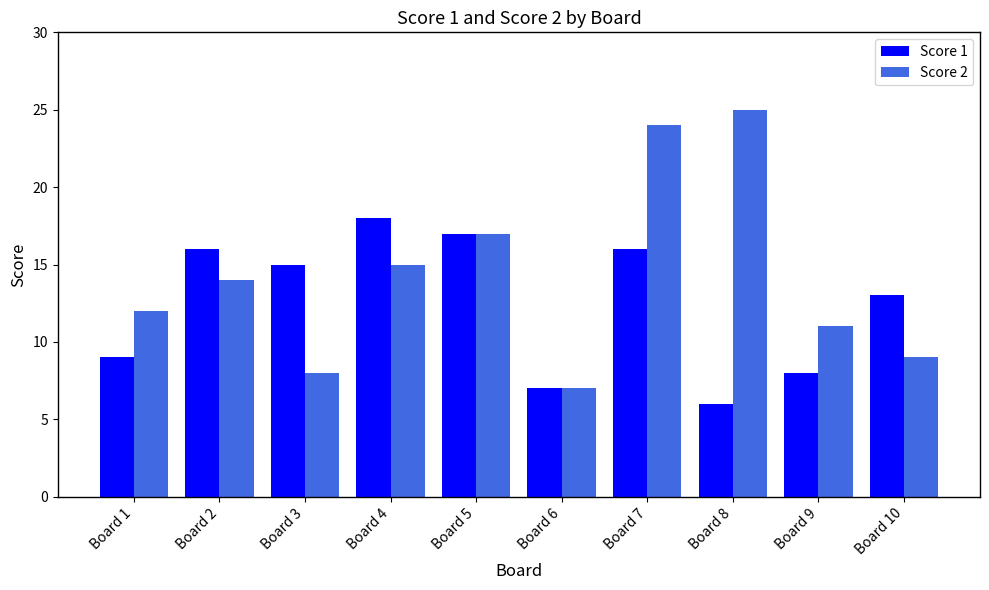

What is the difference between the maximum and minimum values in the Score 2 series?

18